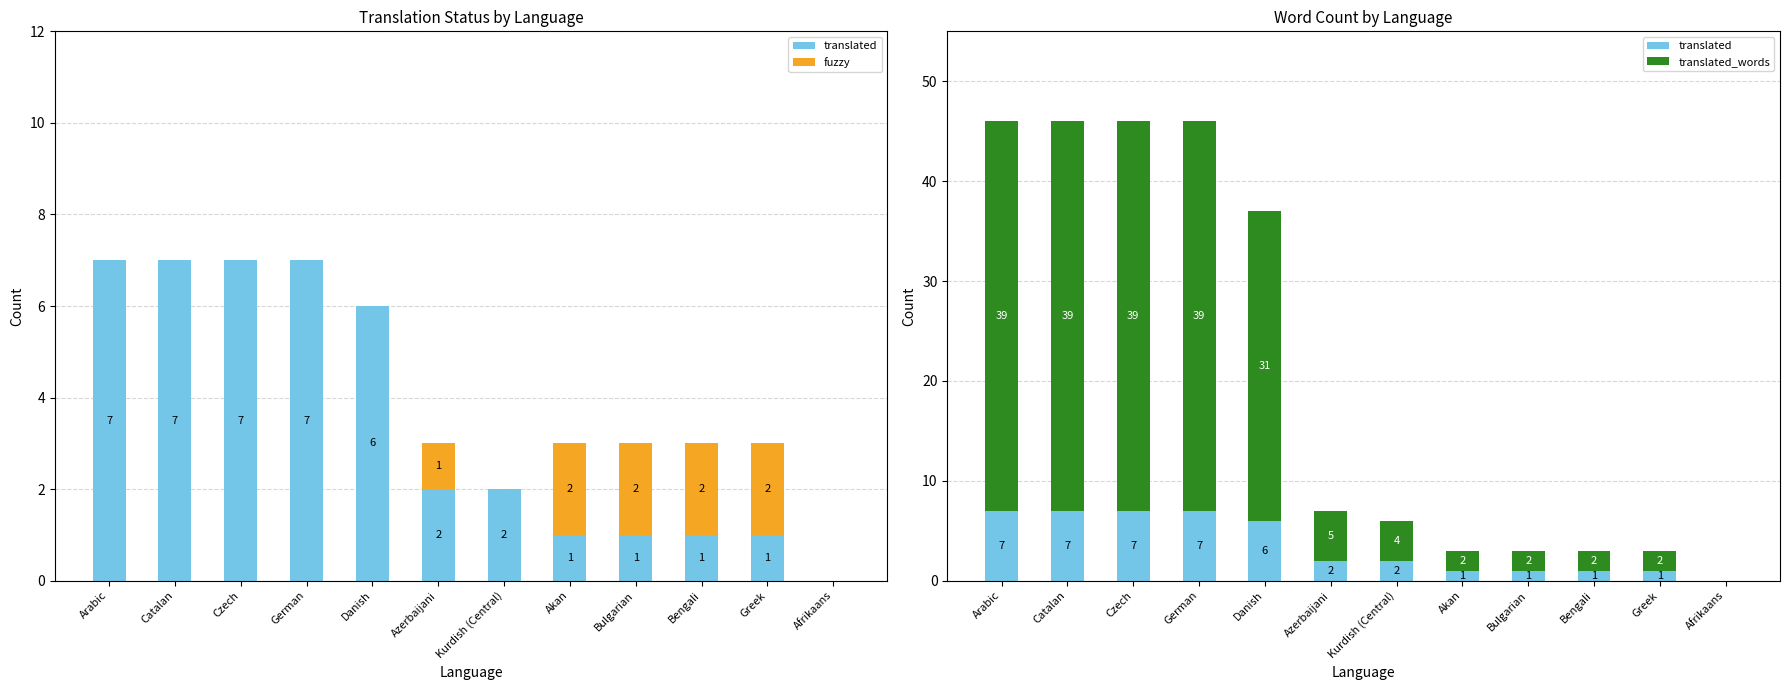

How many positive values does the fuzzy series have?

5